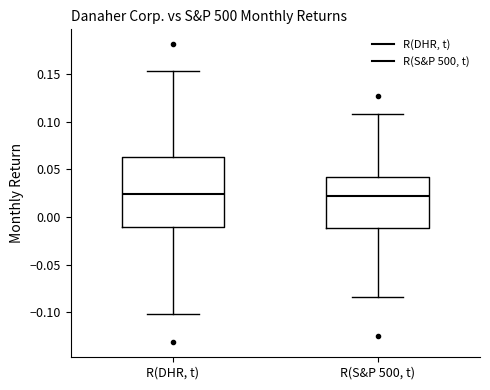

Which box is the tallest, from its lower edge to its upper edge?

R(DHR, t)